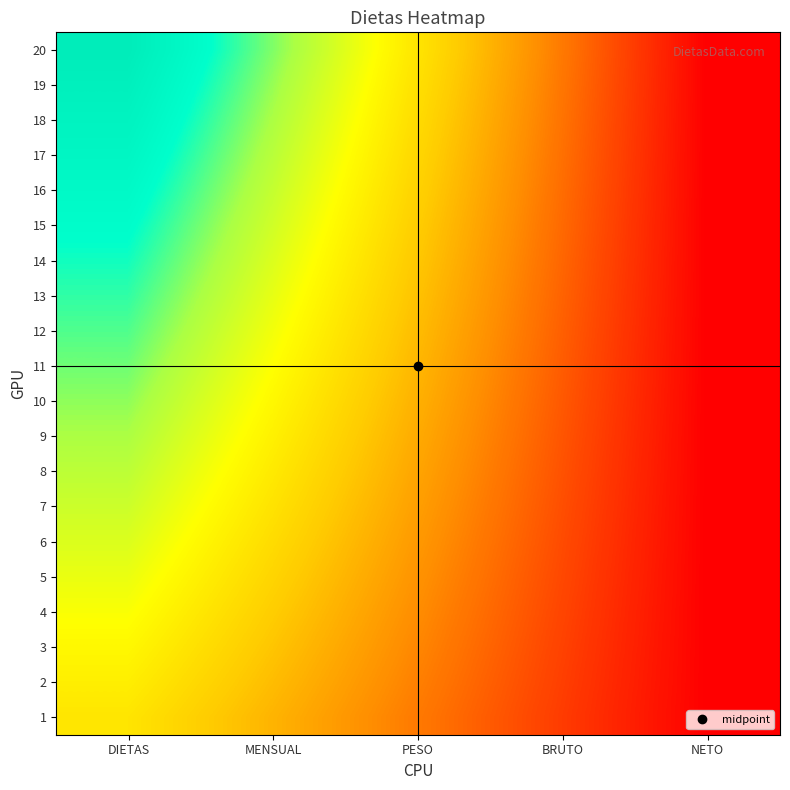

Reading left to right, transcribe all the data shown in this chart.

1: DIETAS=0.5	MENSUAL=0.4	PESO=0.2	BRUTO=0.1	NETO=0.0
2: DIETAS=0.5	MENSUAL=0.4	PESO=0.3	BRUTO=0.1	NETO=0.0
3: DIETAS=0.6	MENSUAL=0.4	PESO=0.3	BRUTO=0.1	NETO=0.0
4: DIETAS=0.6	MENSUAL=0.4	PESO=0.3	BRUTO=0.1	NETO=0.0
5: DIETAS=0.6	MENSUAL=0.5	PESO=0.3	BRUTO=0.2	NETO=0.0
6: DIETAS=0.6	MENSUAL=0.5	PESO=0.3	BRUTO=0.2	NETO=0.0
7: DIETAS=0.7	MENSUAL=0.5	PESO=0.3	BRUTO=0.2	NETO=0.0
8: DIETAS=0.7	MENSUAL=0.5	PESO=0.3	BRUTO=0.2	NETO=0.0
9: DIETAS=0.7	MENSUAL=0.5	PESO=0.4	BRUTO=0.2	NETO=0.0
10: DIETAS=0.7	MENSUAL=0.6	PESO=0.4	BRUTO=0.2	NETO=0.0
11: DIETAS=0.8	MENSUAL=0.6	PESO=0.4	BRUTO=0.2	NETO=0.0
12: DIETAS=0.8	MENSUAL=0.6	PESO=0.4	BRUTO=0.2	NETO=0.0
13: DIETAS=0.8	MENSUAL=0.6	PESO=0.4	BRUTO=0.2	NETO=0.0
14: DIETAS=0.8	MENSUAL=0.6	PESO=0.4	BRUTO=0.2	NETO=0.0
15: DIETAS=0.9	MENSUAL=0.7	PESO=0.4	BRUTO=0.2	NETO=0.0
16: DIETAS=0.9	MENSUAL=0.7	PESO=0.4	BRUTO=0.2	NETO=0.0
17: DIETAS=0.9	MENSUAL=0.7	PESO=0.5	BRUTO=0.2	NETO=0.0
18: DIETAS=0.9	MENSUAL=0.7	PESO=0.5	BRUTO=0.2	NETO=0.0
19: DIETAS=1.0	MENSUAL=0.7	PESO=0.5	BRUTO=0.2	NETO=0.0
20: DIETAS=1.0	MENSUAL=0.8	PESO=0.5	BRUTO=0.2	NETO=0.0